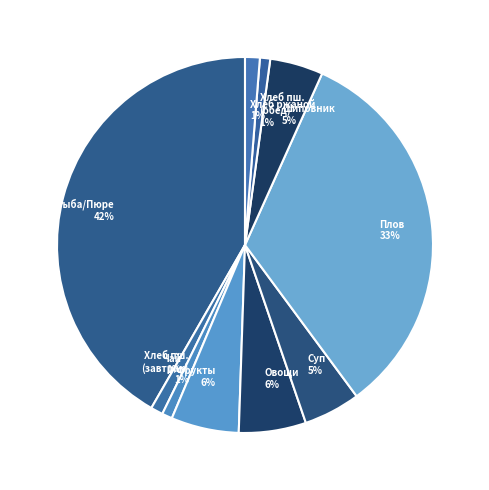

What is the largest slice in the pie chart?

Рыба/Пюре